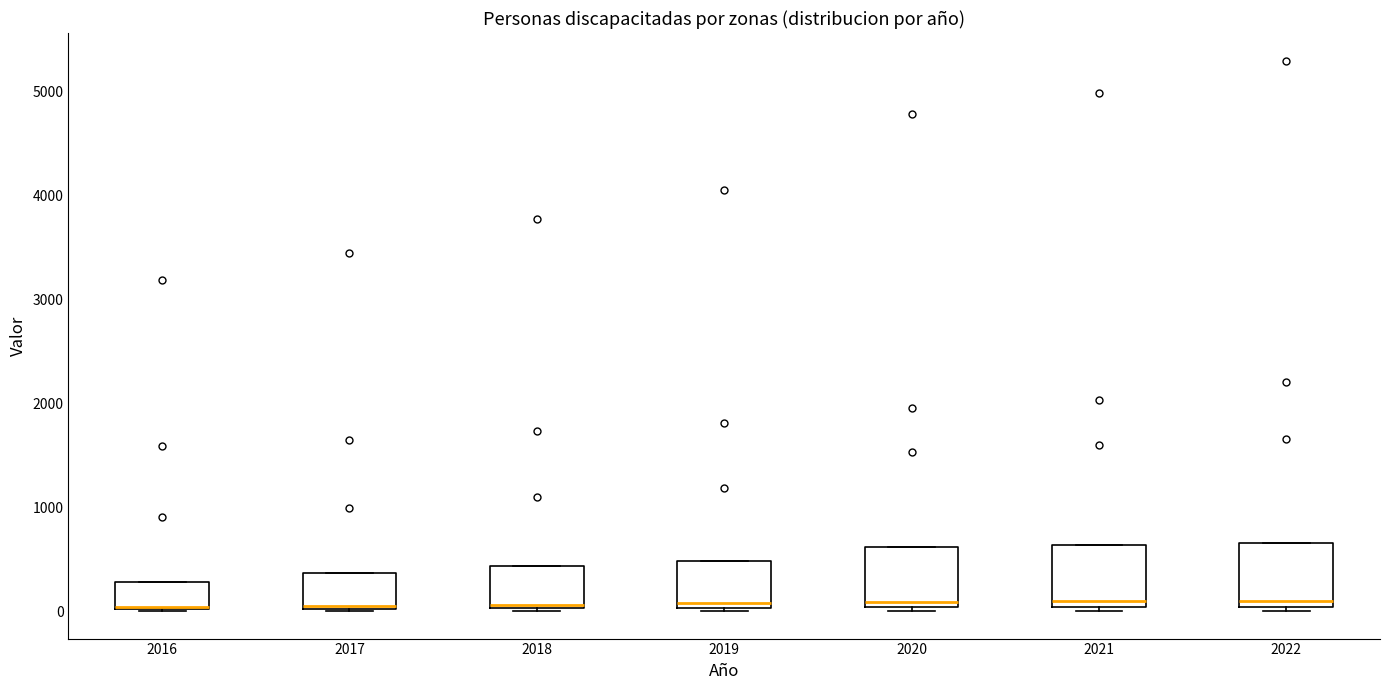

Reading left to right, transcribe this box plot: for each box, give where its median line is, the range the box spans, and where its two whiskers end, as read against the y-axis. The values are not printed on the chart, so give them approximately, as read against the axis.

2016: median 0 (drawn on the box's lower edge), box 0 to 300, whiskers 0 to 300
2017: median 0, box 0 to 400, whiskers 0 to 400
2018: median 100, box 0 to 400, whiskers 0 to 400
2019: median 100, box 0 to 500, whiskers 0 to 500
2020: median 100, box 0 to 600, whiskers 0 (just below the box's lower edge) to 600
2021: median 100, box 0 to 600, whiskers 0 (just below the box's lower edge) to 600
2022: median 100, box 0 to 700, whiskers 0 (just below the box's lower edge) to 700